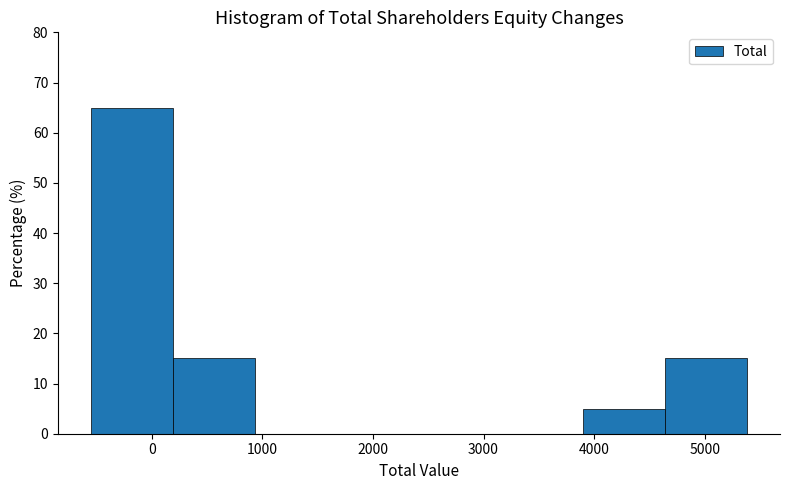

Which range on the x-axis has the tallest bar?

-600 to 200